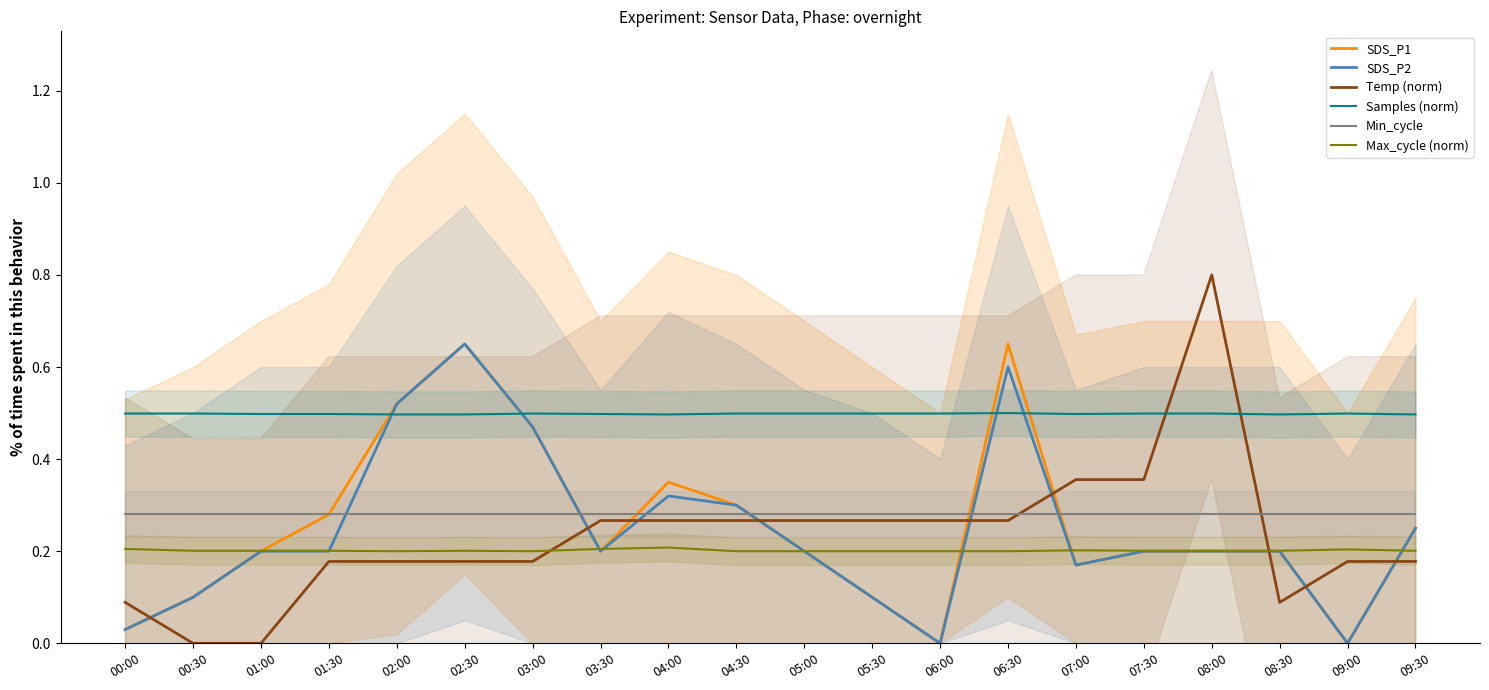

What are all the series names shown in the legend?

SDS_P1, SDS_P2, Temp (norm), Samples (norm), Min_cycle, Max_cycle (norm)